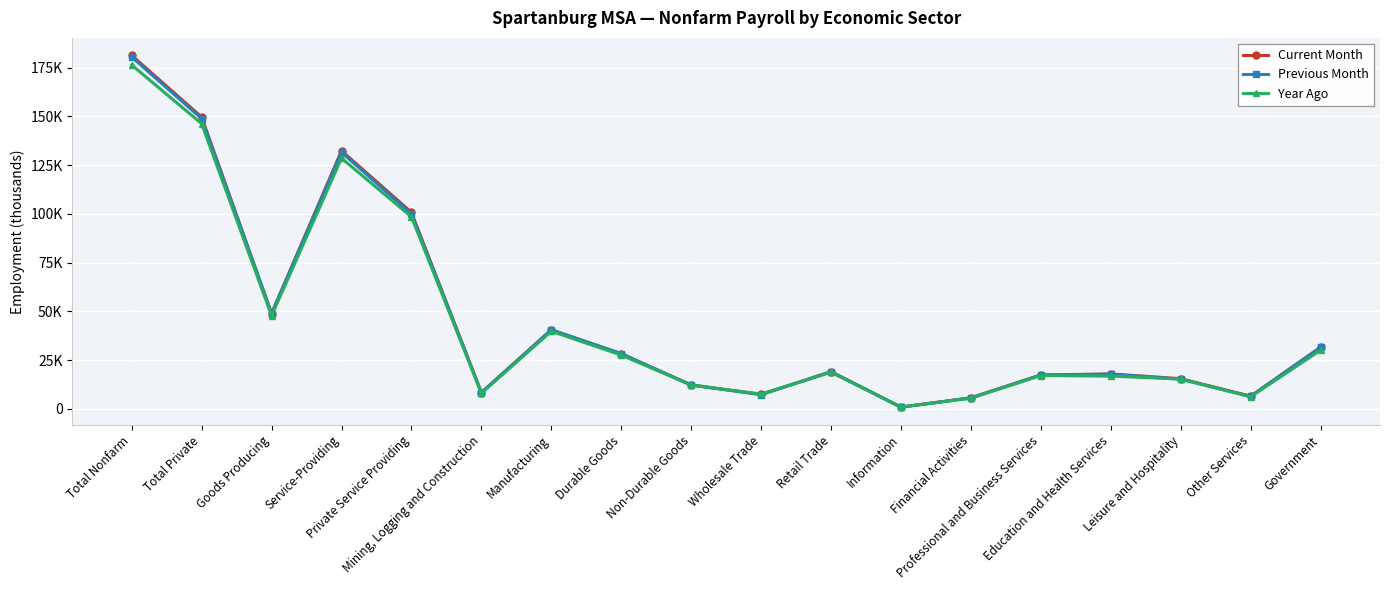

Does the chart display data point markers on the line(s)?

Yes